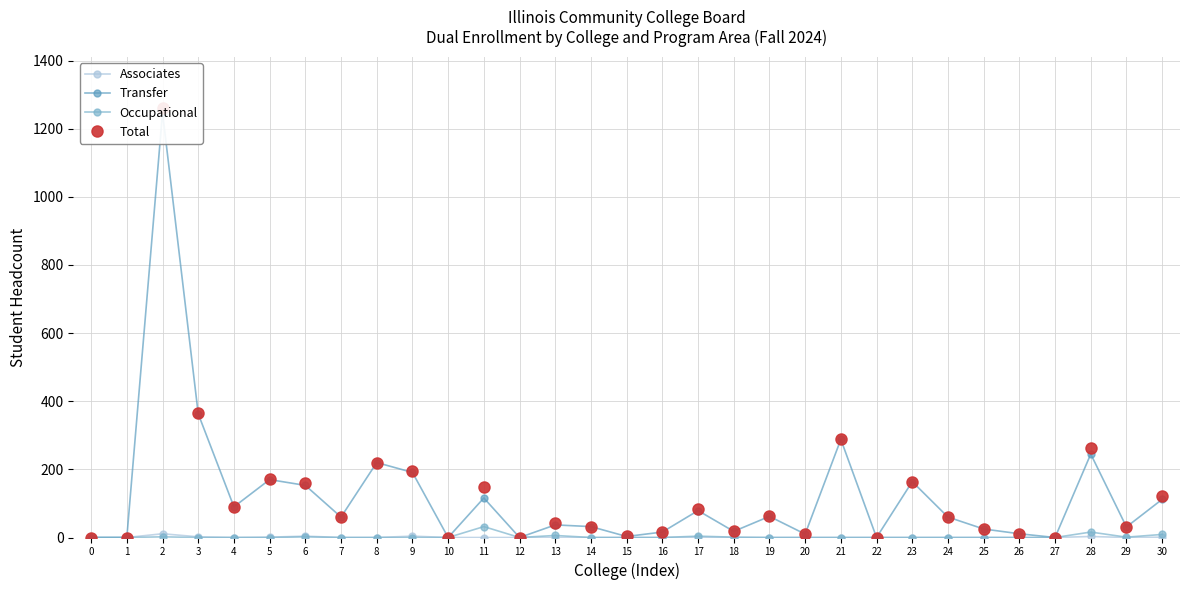

Rank the series at 20 from highest to lowest value.

Transfer, Total, Associates, Occupational